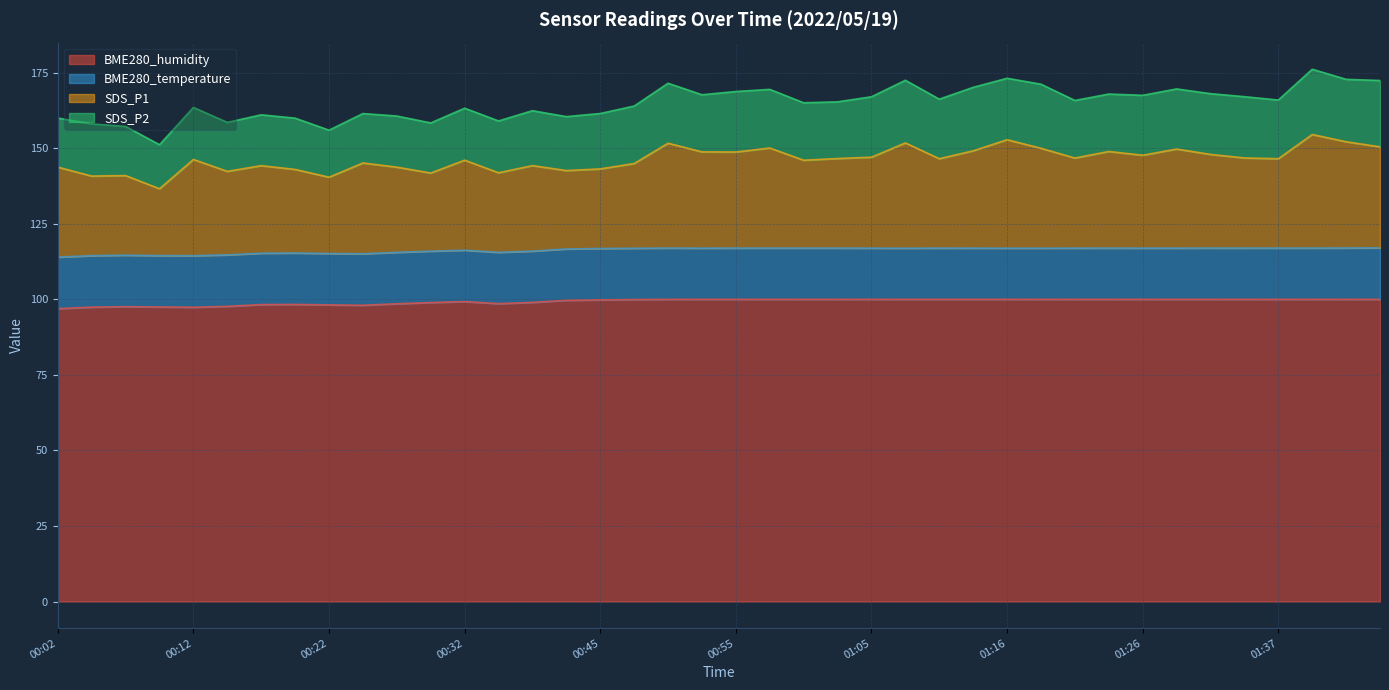

Rank the series at 00:09 from lowest to highest value.

SDS_P2, BME280_temperature, SDS_P1, BME280_humidity